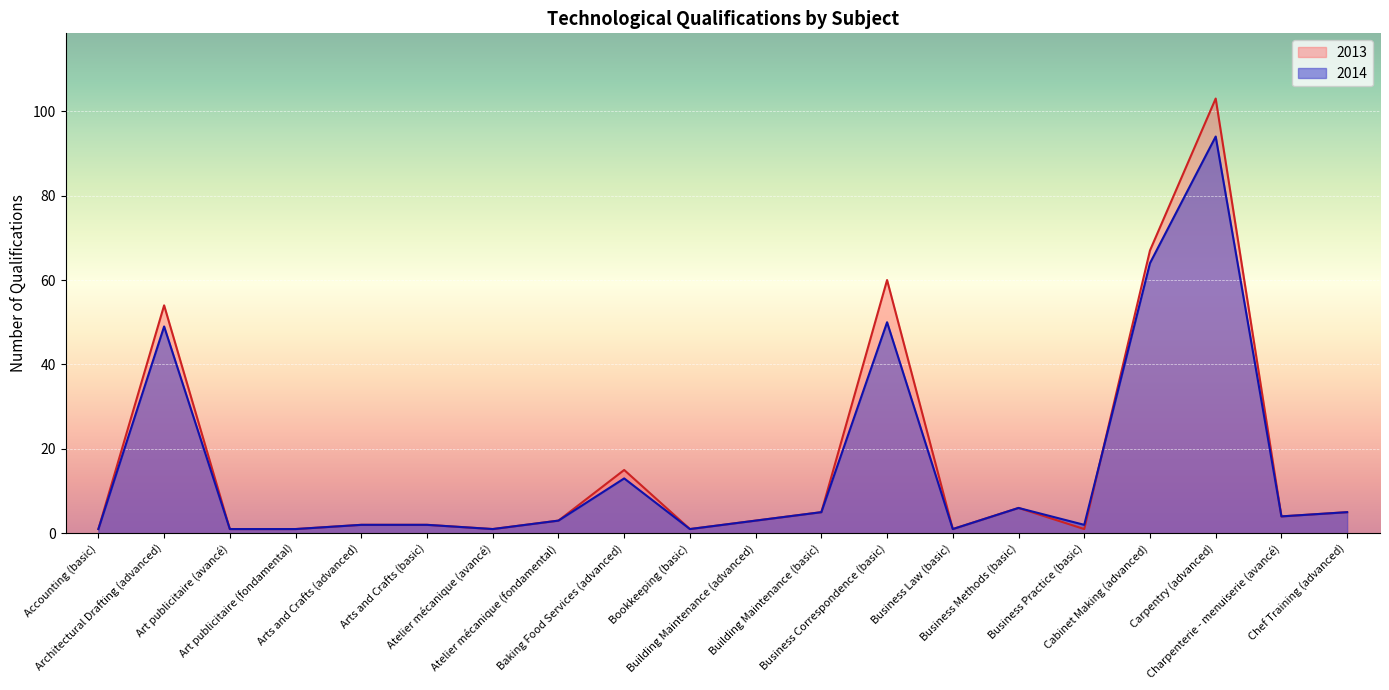

At which label is 2014 closest to 47?

Architectural Drafting (advanced)